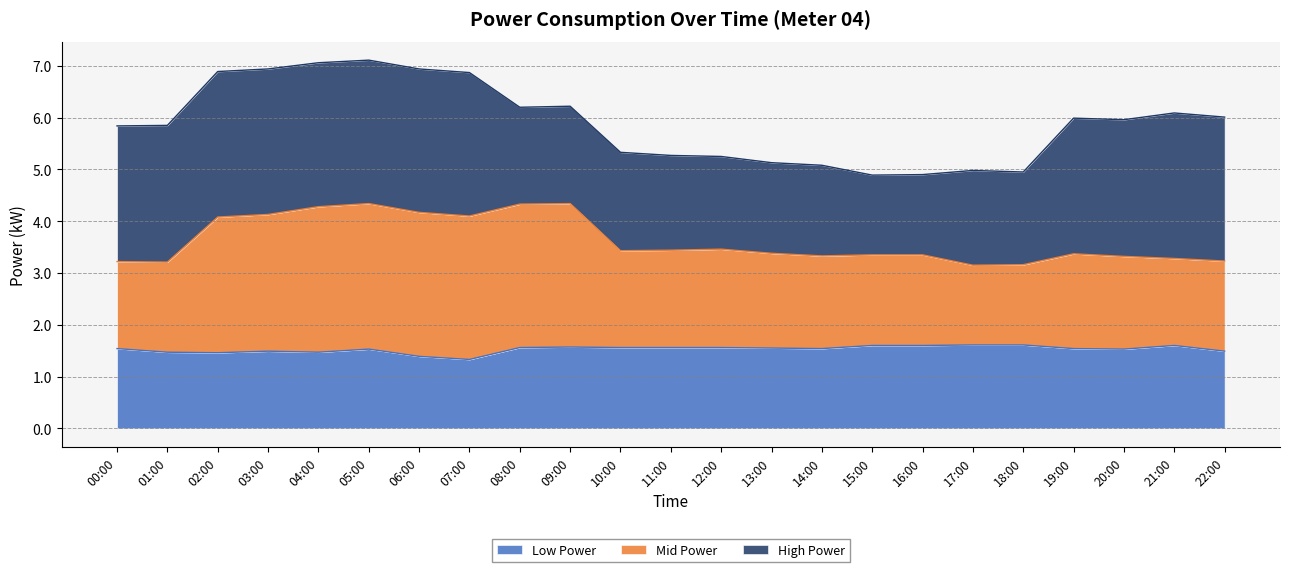

At which label is power_low closest to 1?

07:00